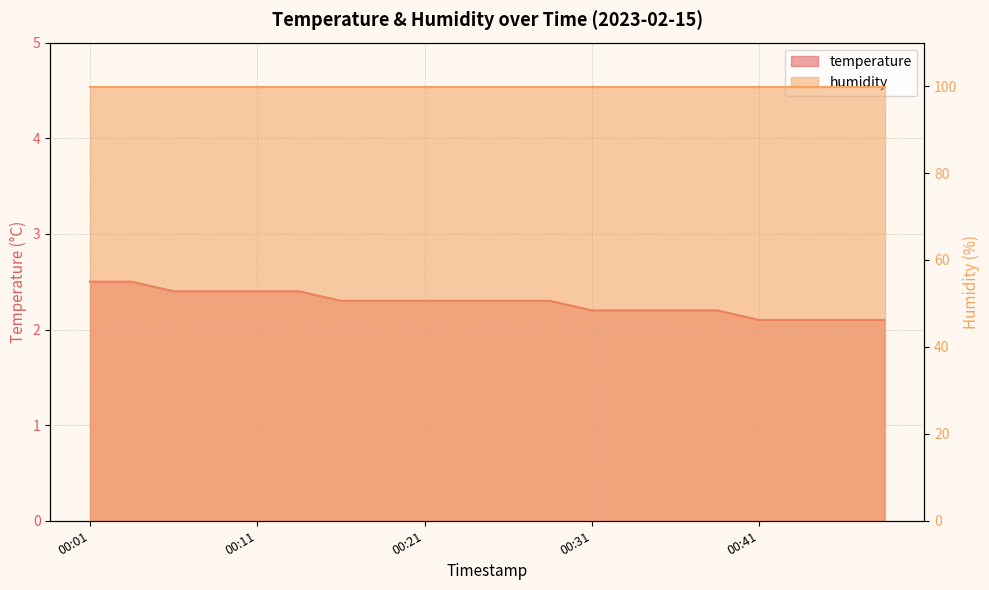

True or false: the data shows 2.3 at 00:21.

True